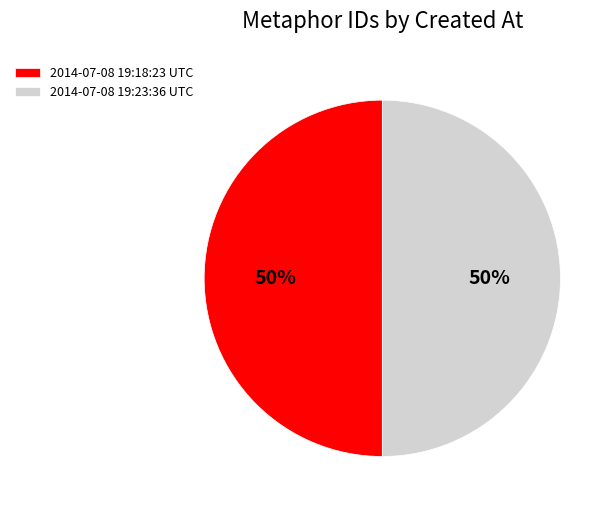

Is the sum of 2014-07-08 19:23:36 UTC and 2014-07-08 19:18:23 UTC greater than half?

Yes